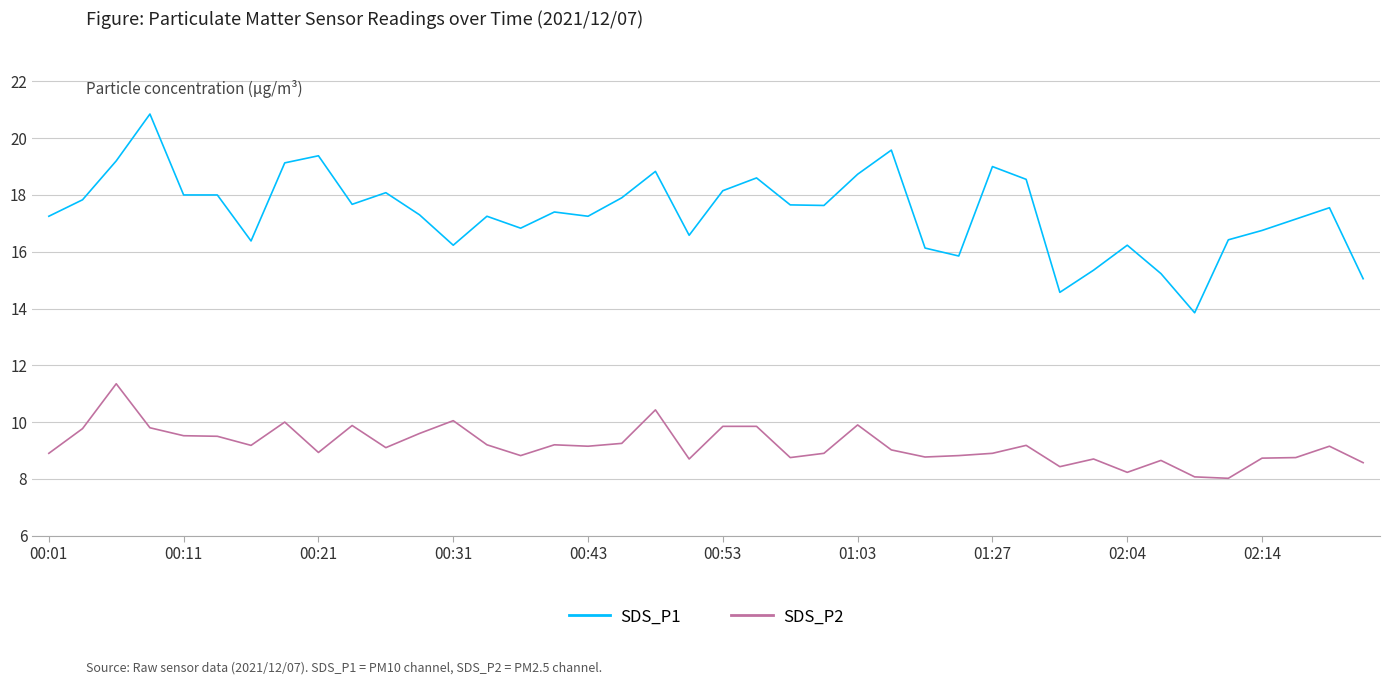

List the series in order of their overall mean, lowest first.

SDS_P2, SDS_P1